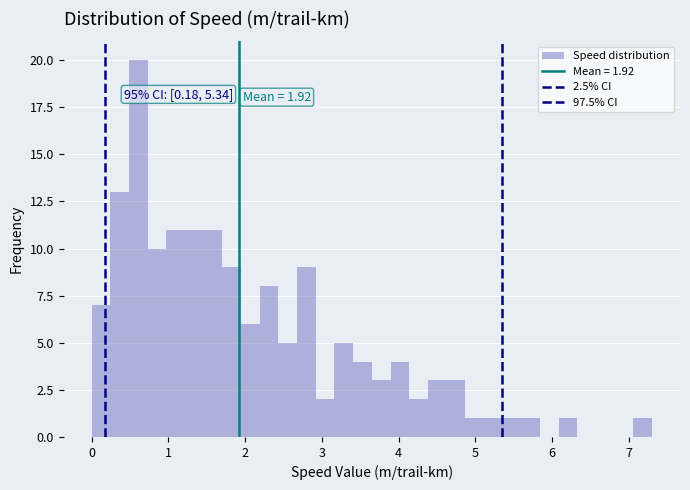

Around what value on the x-axis is the tallest bar? Give the approximate position of its centre, as read against the axis.

0.6